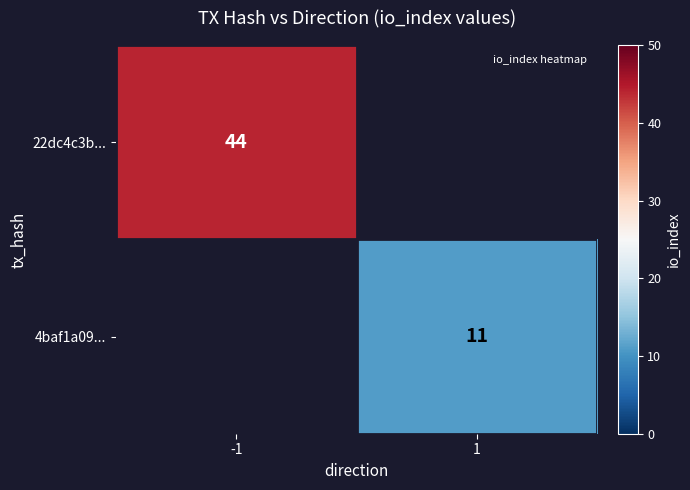

What is the greatest value displayed?

44.0